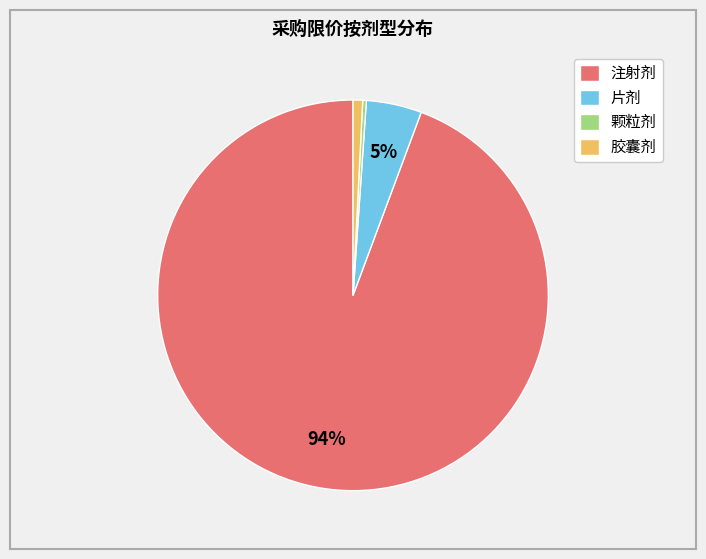

To the nearest percent, what portion does 胶囊剂 represent?

1%